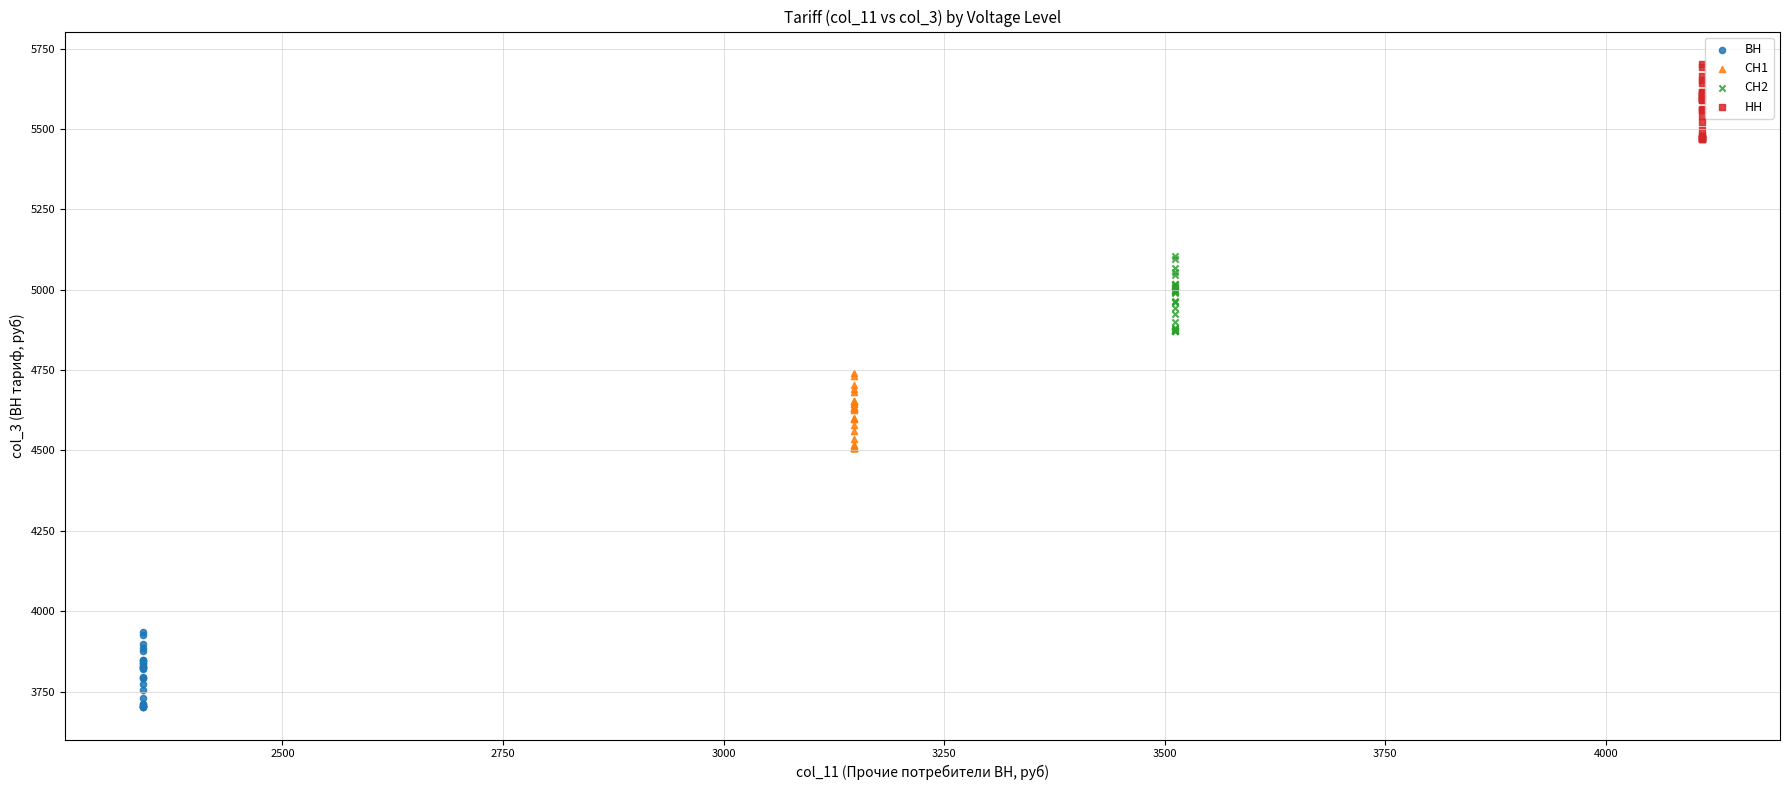

Which series reaches the maximum Y coordinate?

НН